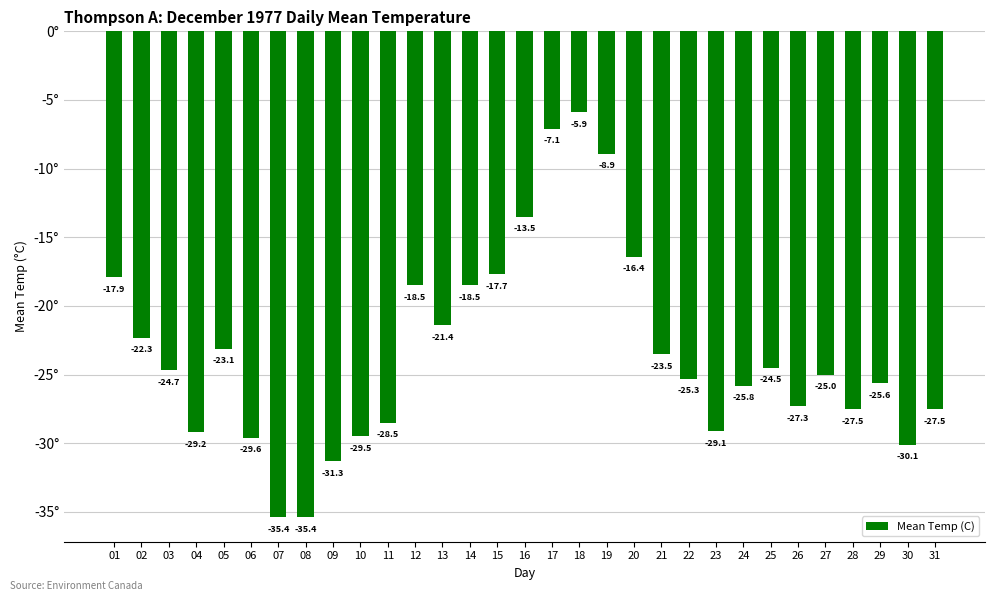

Is it true that the value at 24 is -25.8?

True